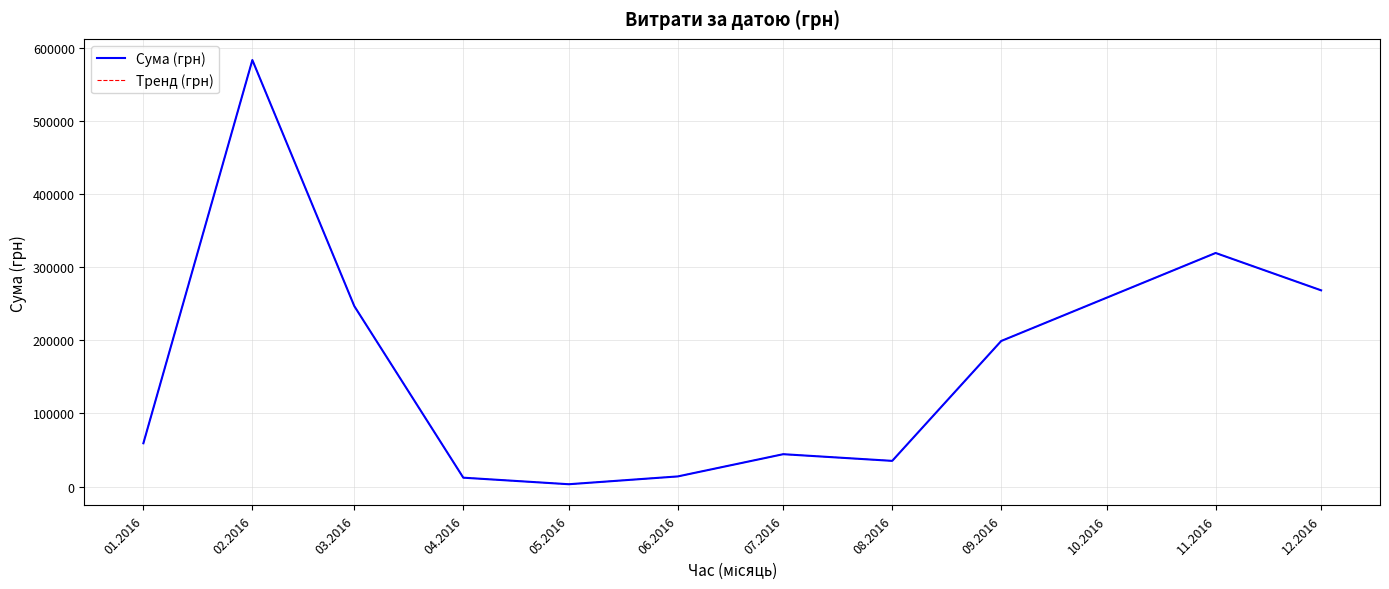

Does the chart have visible grid lines?

Yes